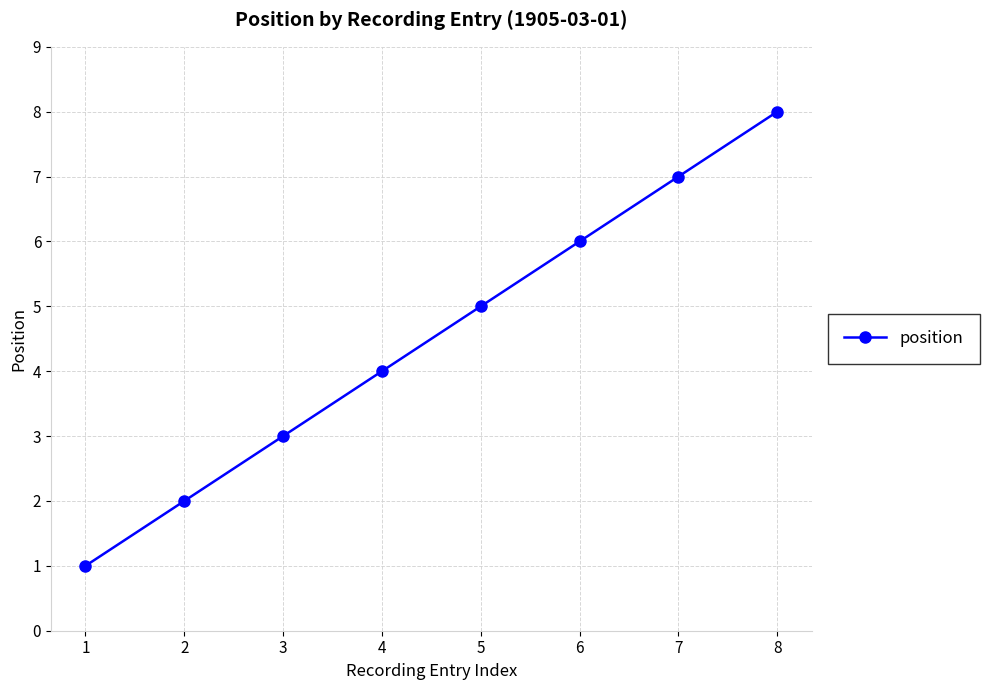

Which has a higher value, 8 or 2?

8